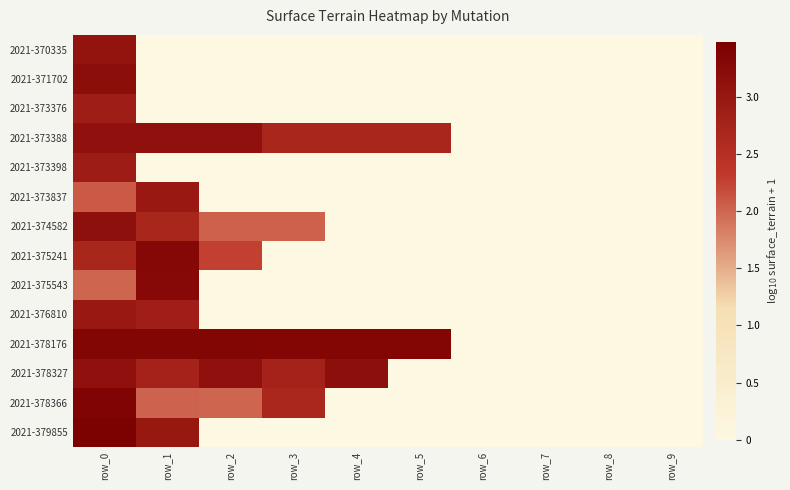

Which has a higher value, row_0 or row_1?

row_0